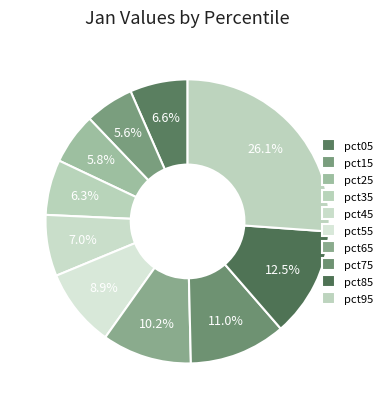

Which category has the biggest portion of the pie?

pct95